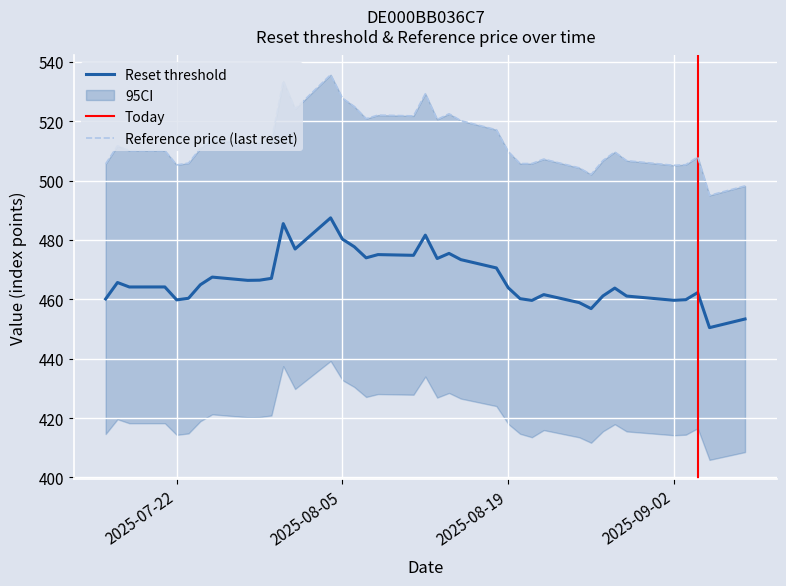

Between 2025-08-21 and 2025-08-01, which is larger?

2025-08-01